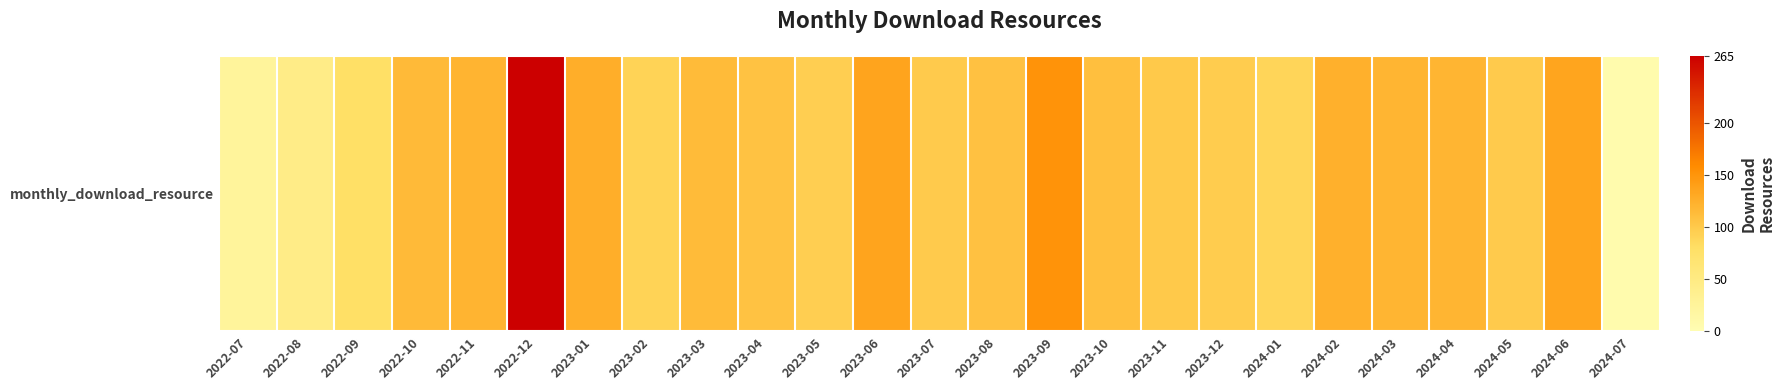

How many values exceed 108?

12